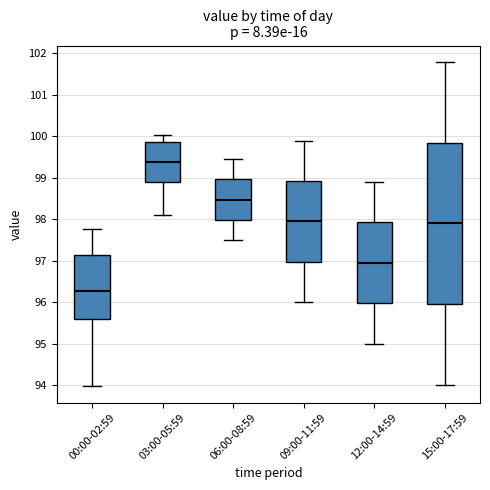

Reading left to right, read every box against the y-axis: the position of its median line, the range the box covers, and the ends of its whiskers. The values are not printed on the chart, so give them approximately, as read against the axis.

00:00-02:59: median 96.3, box 95.6 to 97.1, whiskers 94.0 to 97.8
03:00-05:59: median 99.4, box 98.9 to 99.9, whiskers 98.1 to 100.0
06:00-08:59: median 98.5, box 98.0 to 99.0, whiskers 97.5 to 99.5
09:00-11:59: median 98.0, box 97.0 to 98.9, whiskers 96.0 to 99.9
12:00-14:59: median 97.0, box 96.0 to 97.9, whiskers 95.0 to 98.9
15:00-17:59: median 97.9, box 96.0 to 99.9, whiskers 94.0 to 101.8